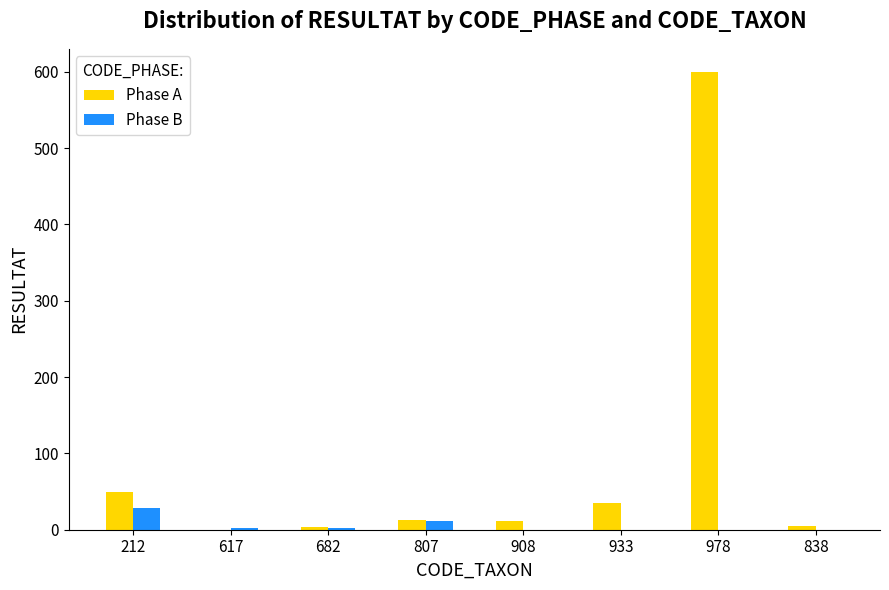

What is the approximate value of Phase A at 978?

600